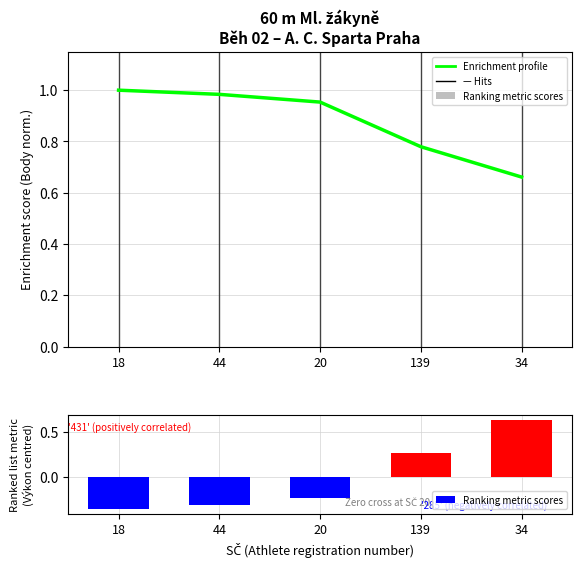

What is the sum of the Ranking metric scores values at 34 and 44?

0.3